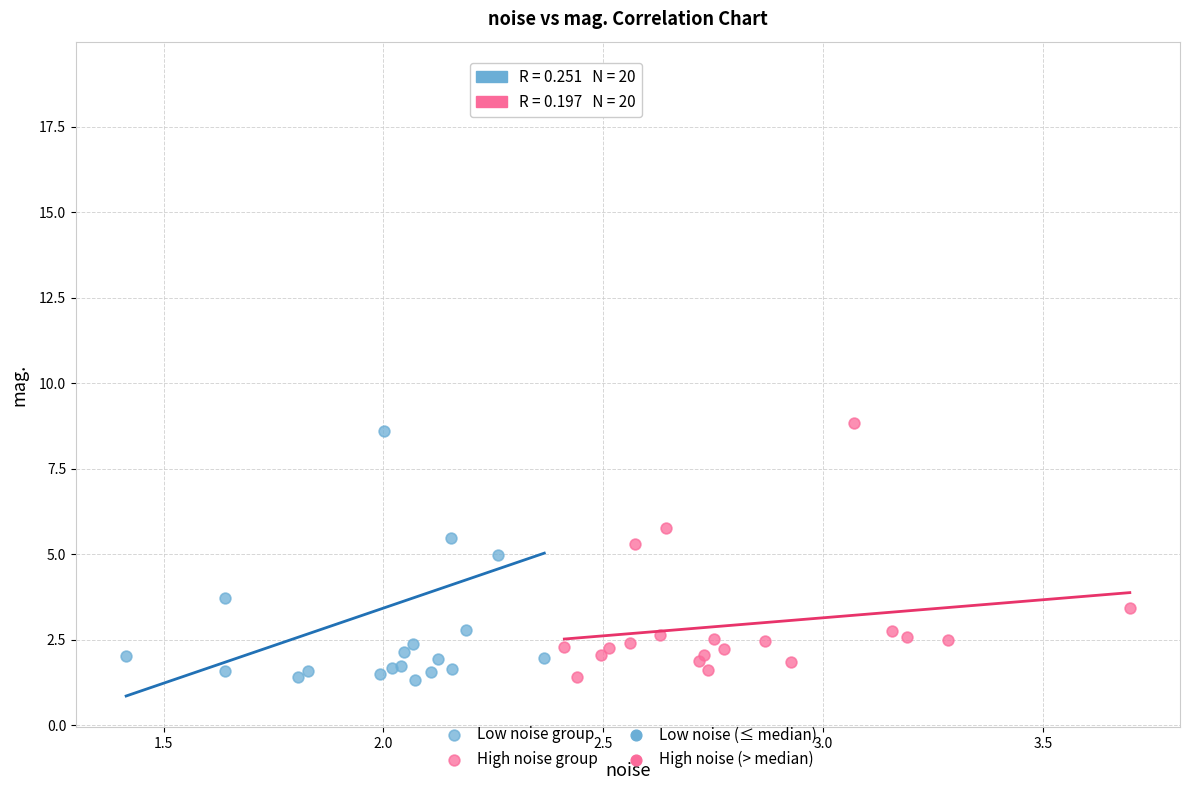

Which series contains the highest Y value?

Low noise group